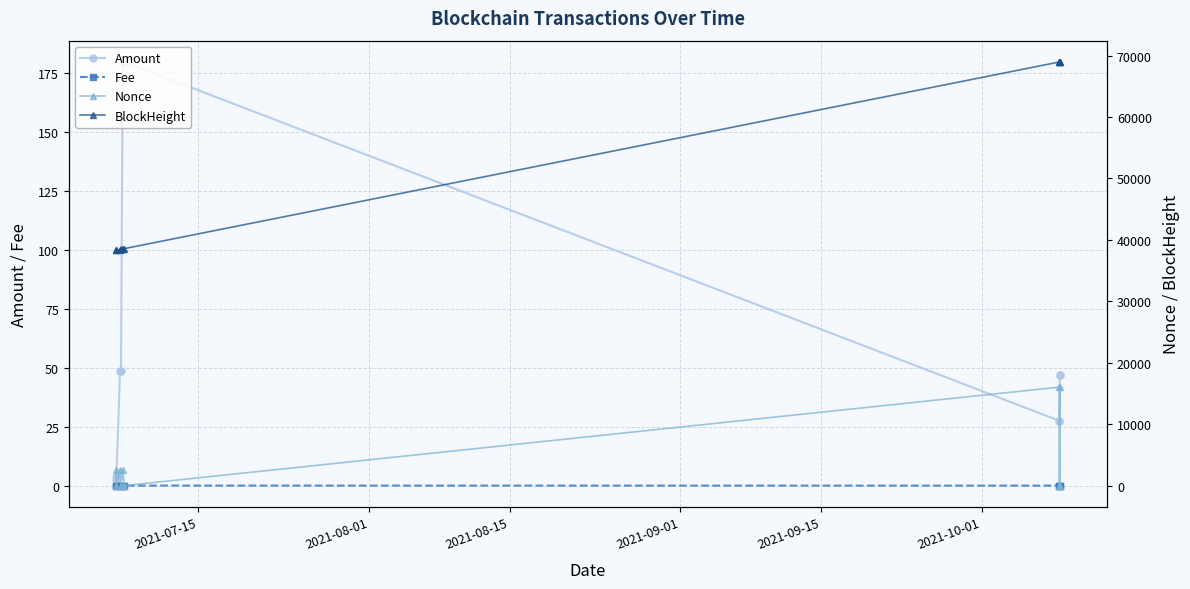

What is the sum of all Nonce values?

39637.0